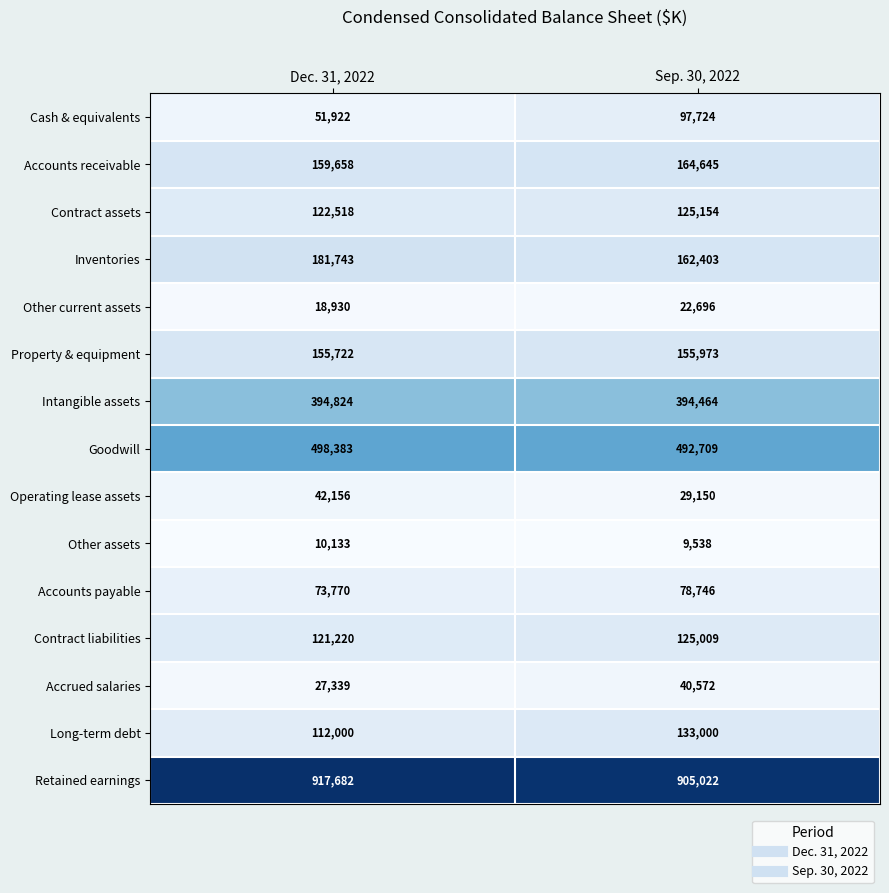

Which category has the lowest value across all series?

Sep. 30, 2022